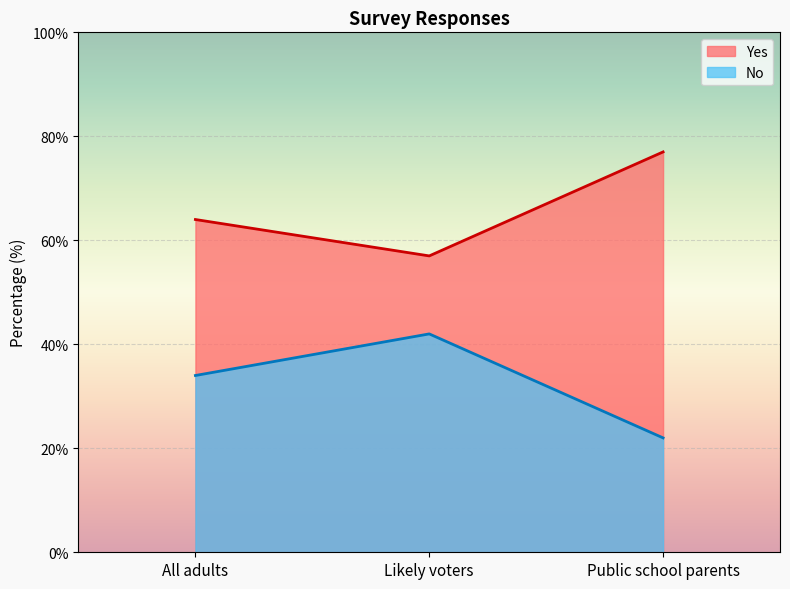

At which category does the chart reach its peak across all series?

Public school parents